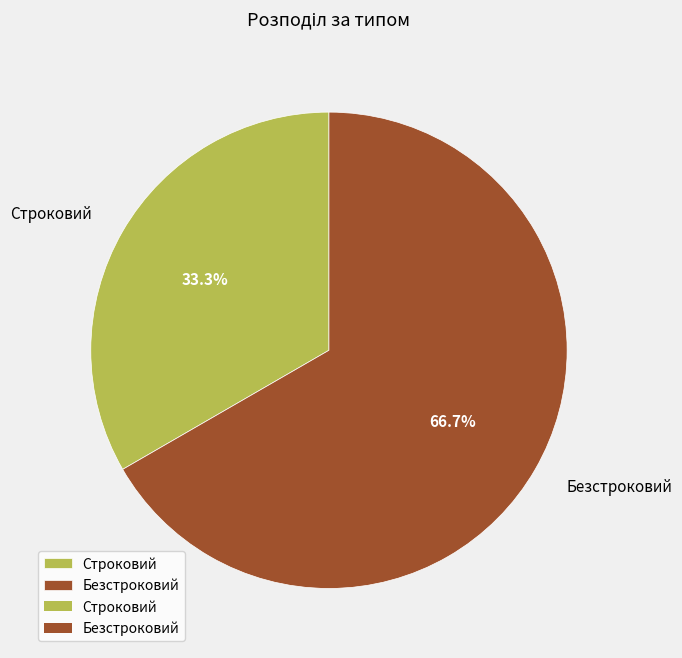

To the nearest percent, what percentage of the pie is Строковий?

33%